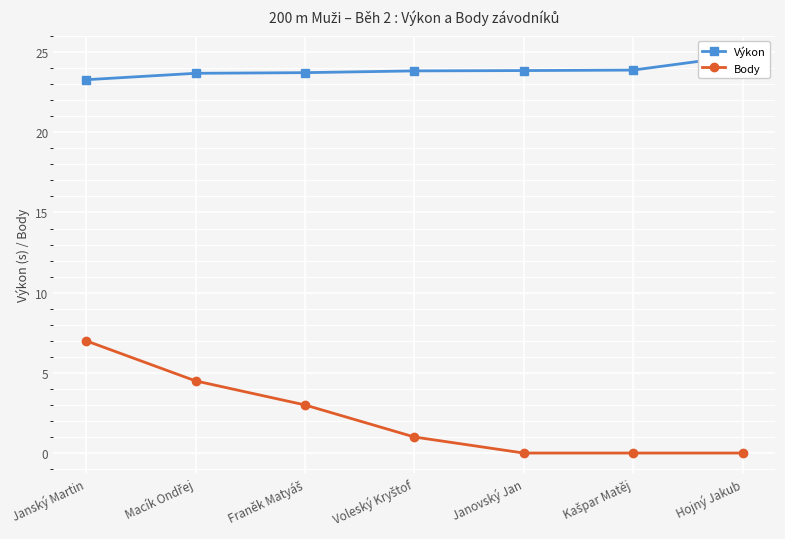

True or false: Body has a value of 1.0 at Voleský Kryštof.

True